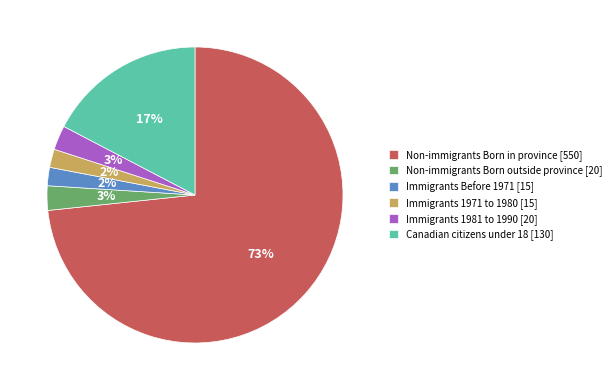

To the nearest percent, what is the average slice percentage?

17%